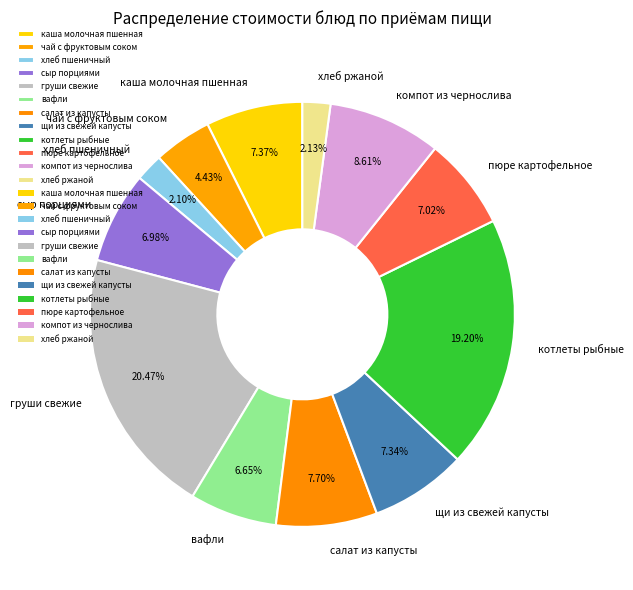

Which slice is the largest?

груши свежие